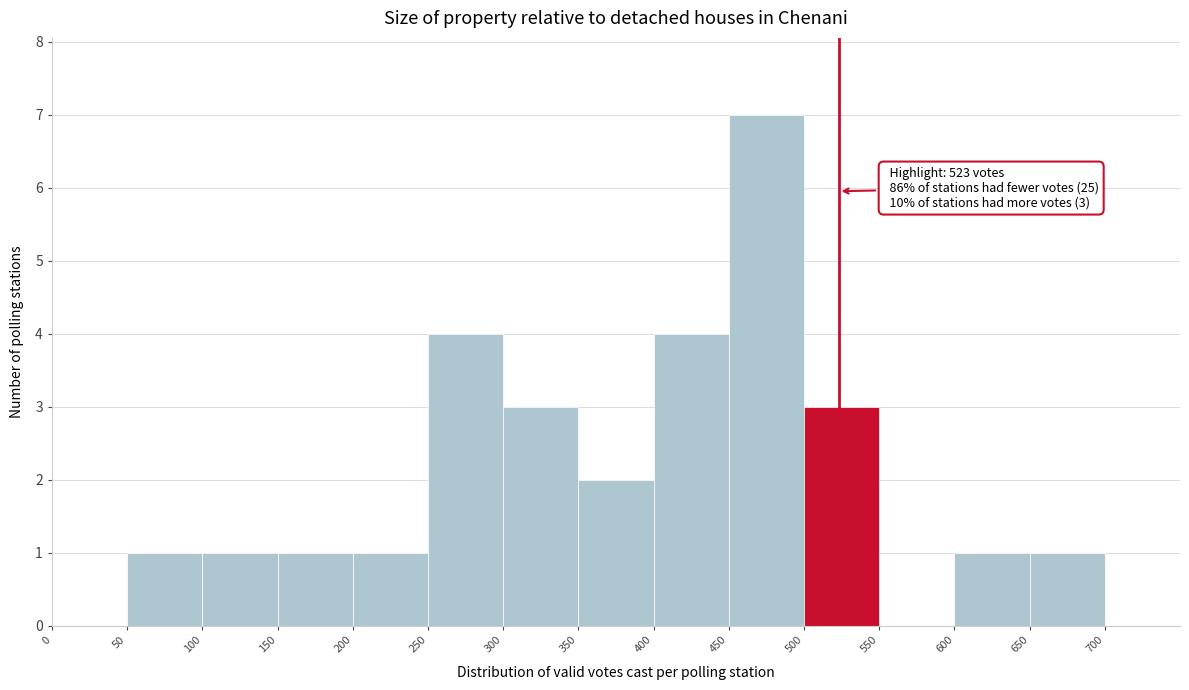

Over which range of the x-axis is the bar tallest?

450 to 500